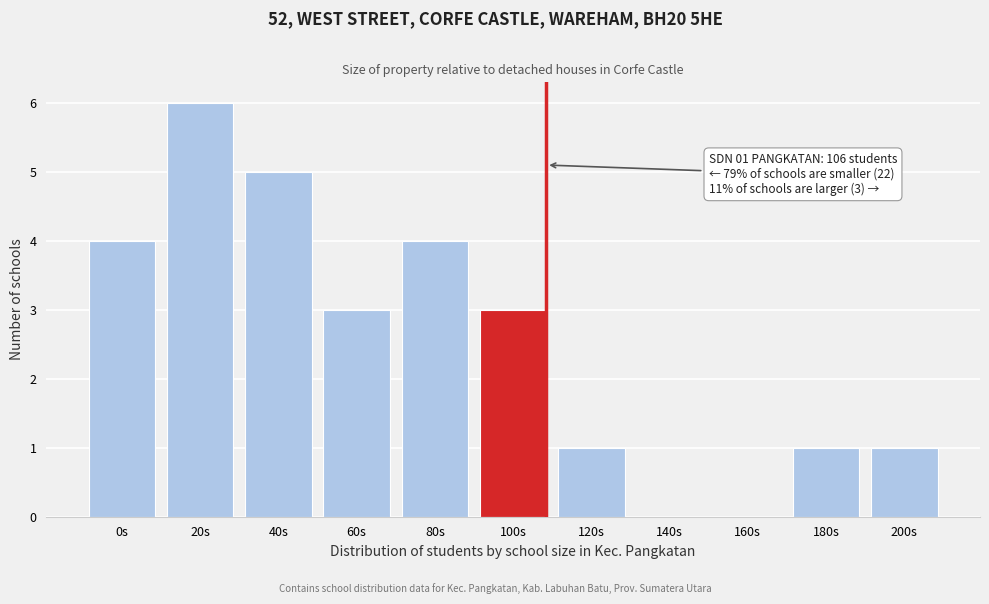

Reading right to left, extract all data points from this chart.

200s=1	180s=1	160s=0	140s=0	120s=1	100s=3	80s=4	60s=3	40s=5	20s=6	0s=4